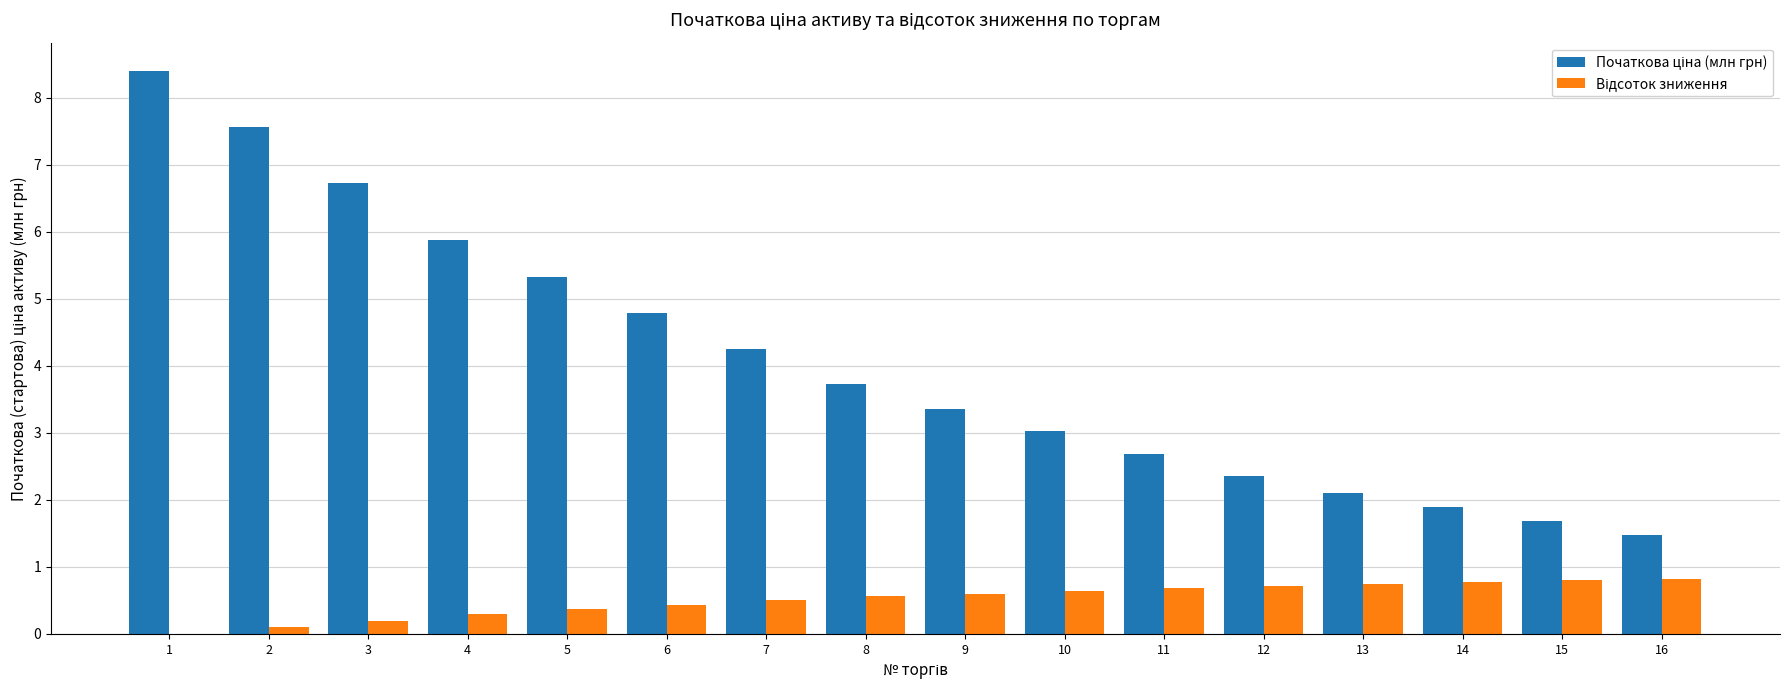

What is the total value across all series at 6?

5.2